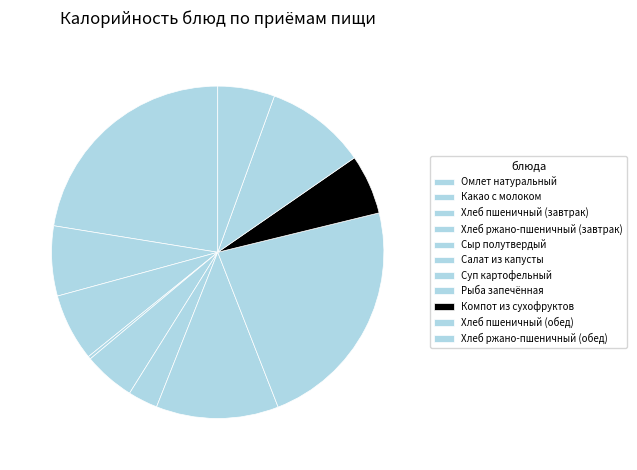

What percentage is the Какао с молоком slice, to the nearest percent?

7%